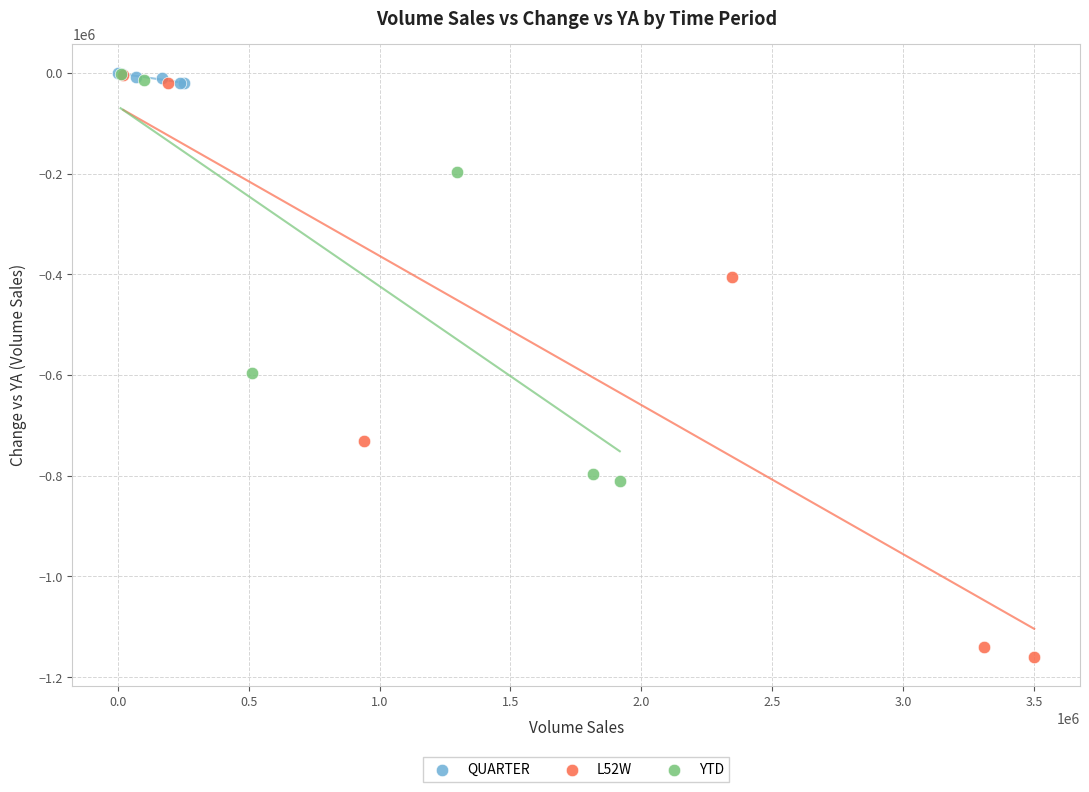

Which series has the widest spread of Y values?

L52W